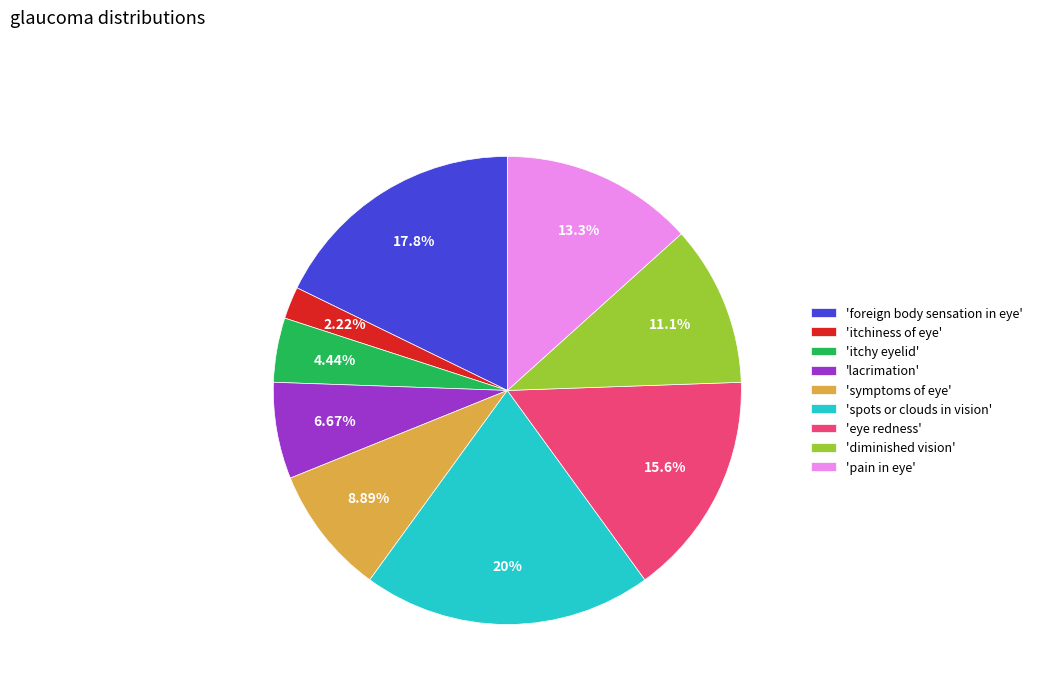

Do 'symptoms of eye' and 'lacrimation' together represent more than half of the pie?

No